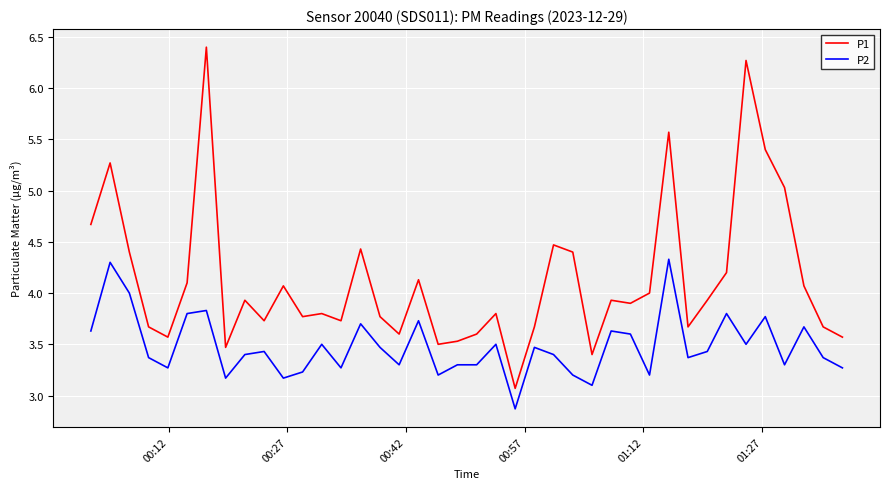

True or false: P1 and P2 cross at least once.

False